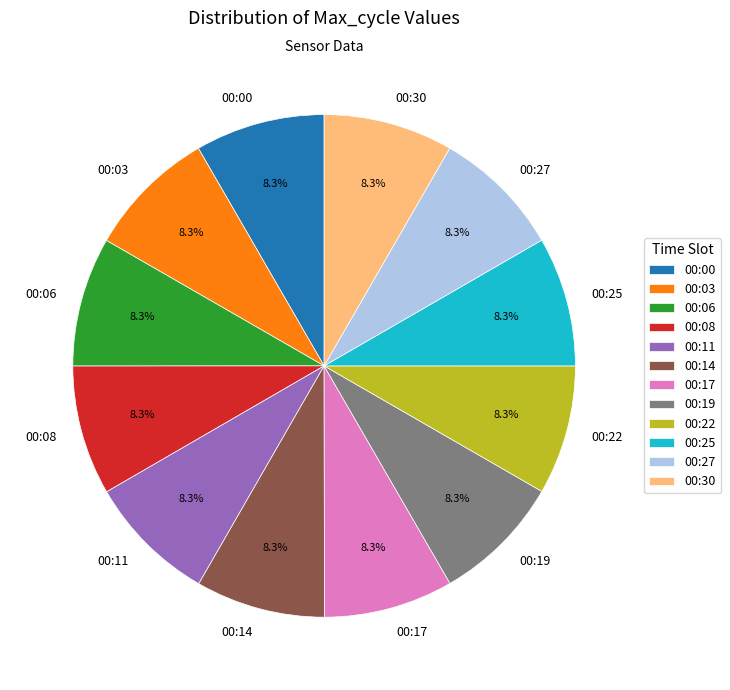

Approximately how many times larger is the value at 00:03 compared to 00:17?

1.0